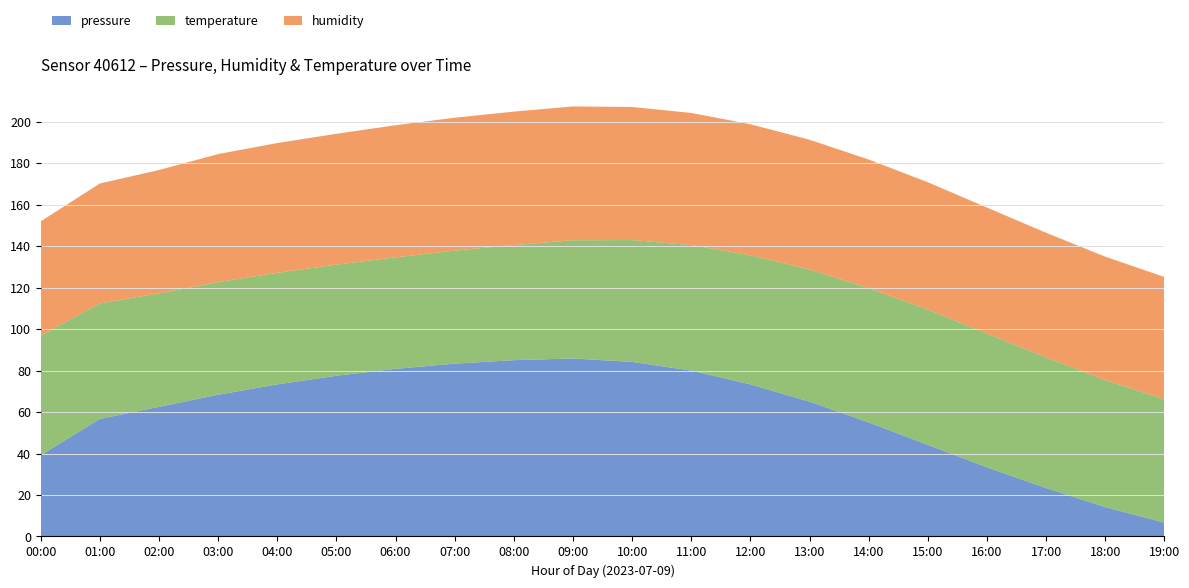

The value of pressure at 09:00 is 85.8. True or false?

True